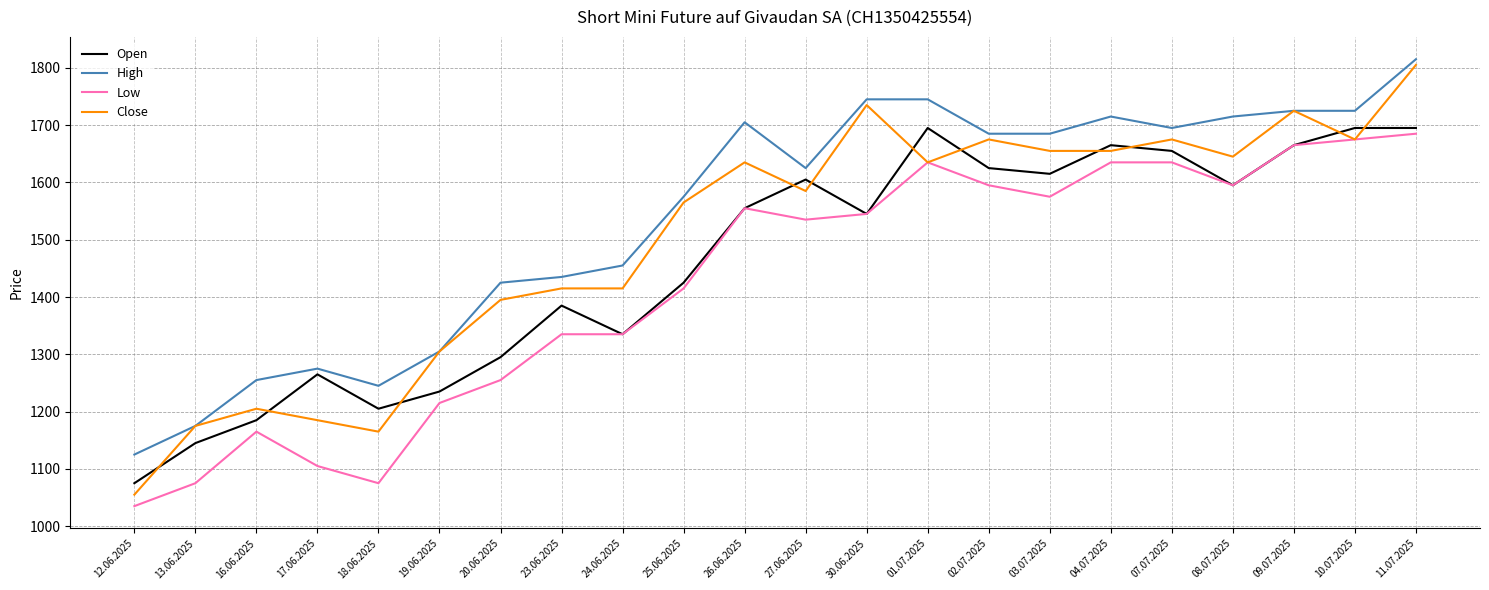

After their last crossing, which series has the higher values: Close or Open?

Close